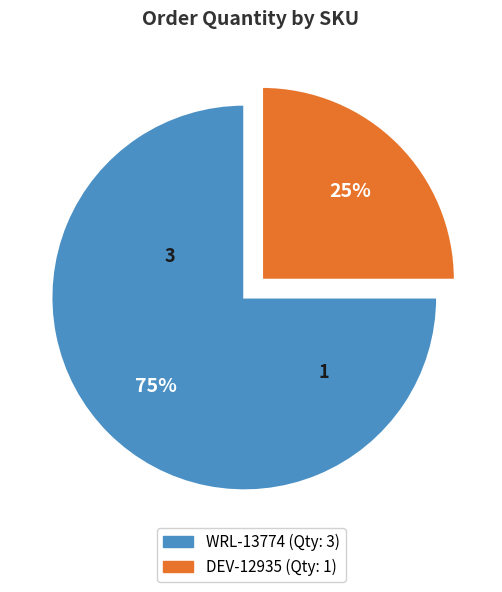

Rank the categories by value from lowest to highest.

DEV-12935, WRL-13774